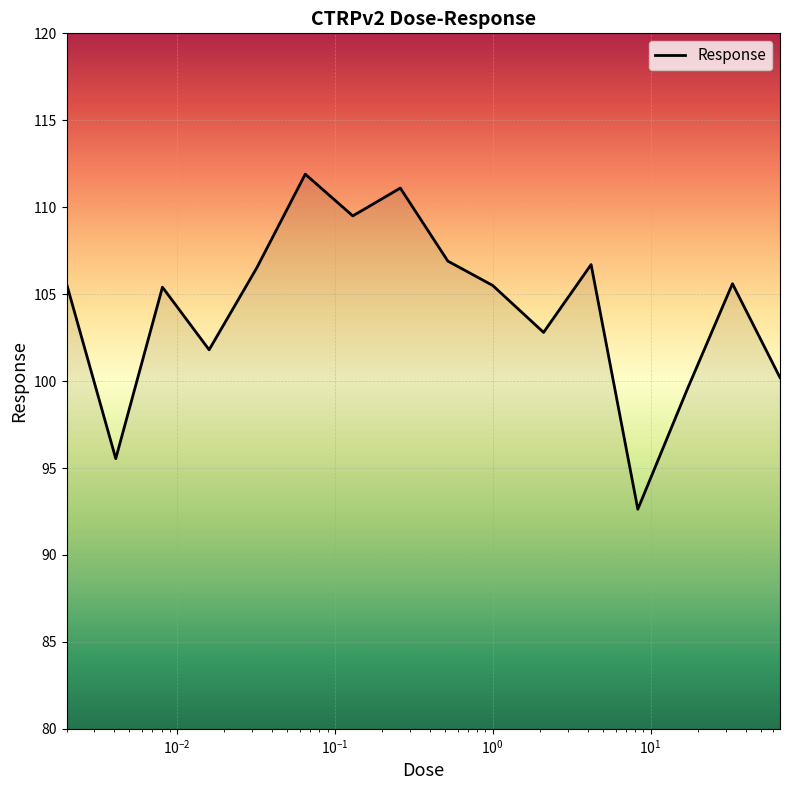

What is the average value?

104.2